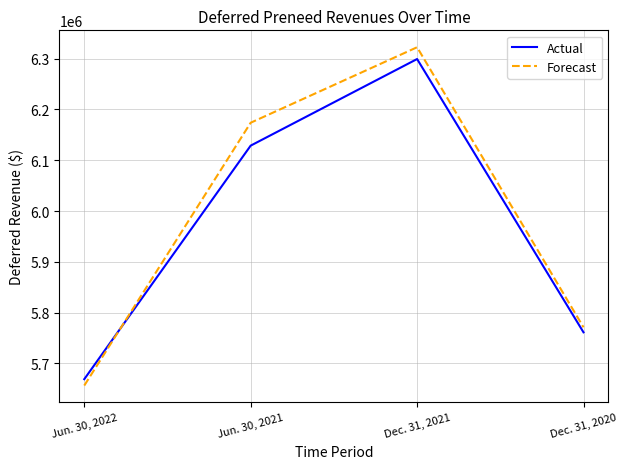

Which series has the widest spread of values?

Forecast